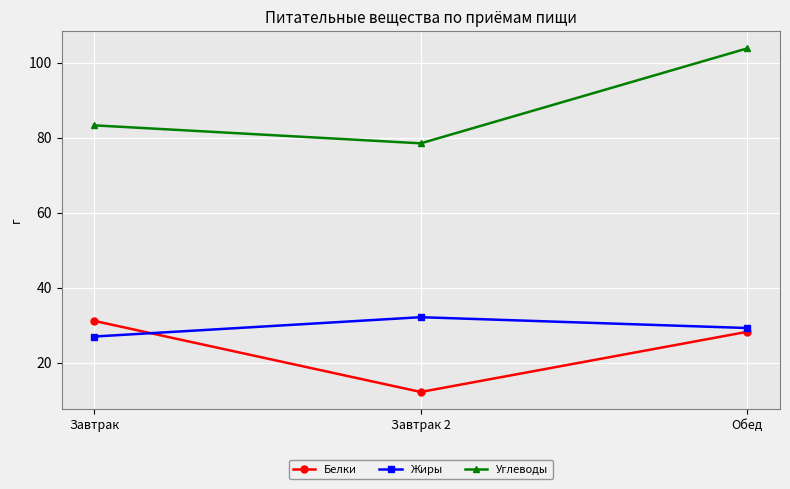

How many data points in Углеводы are less than 83?

1